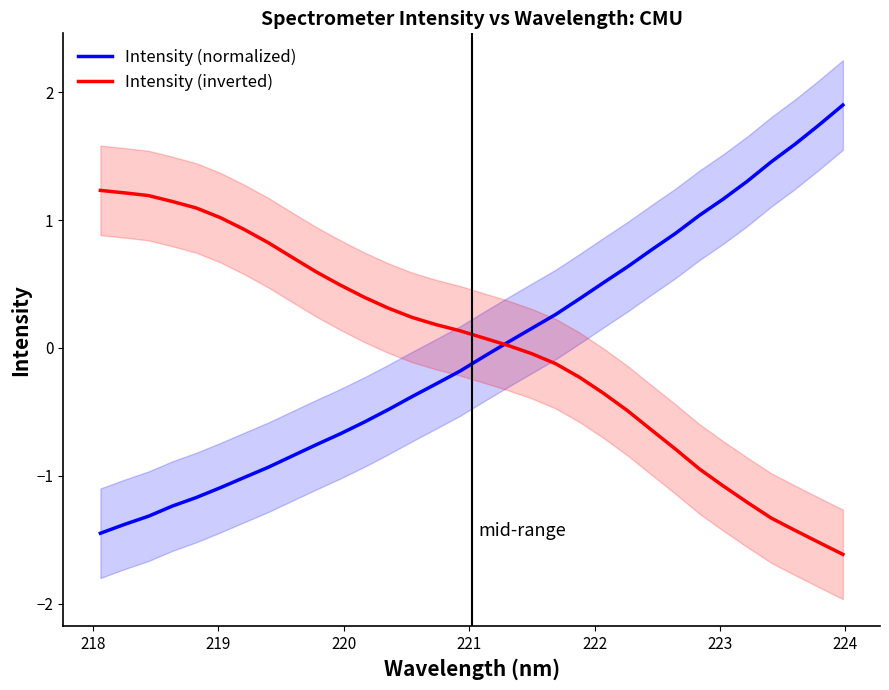

Is the value of Intensity (normalized) at 17 greater than the value of Intensity (inverted) at 217?

No